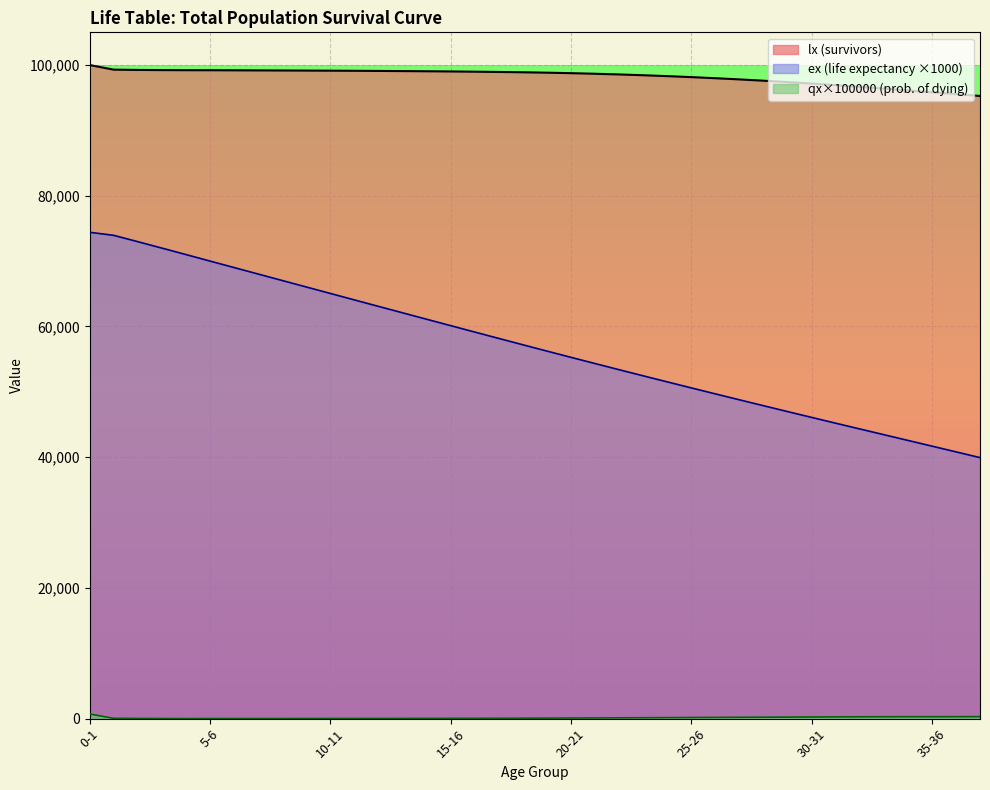

What is the value of the 2nd point from the left?

99290.0